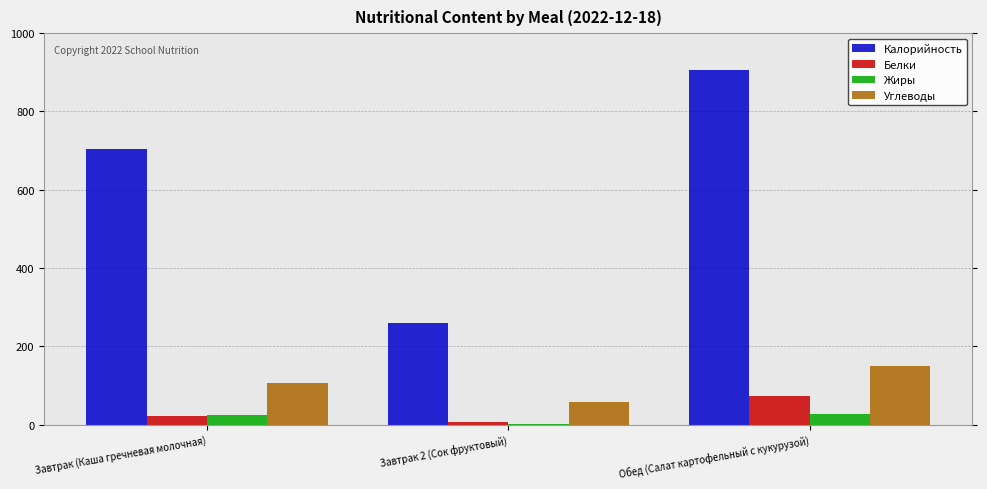

What is the sum of all Белки values?

101.2